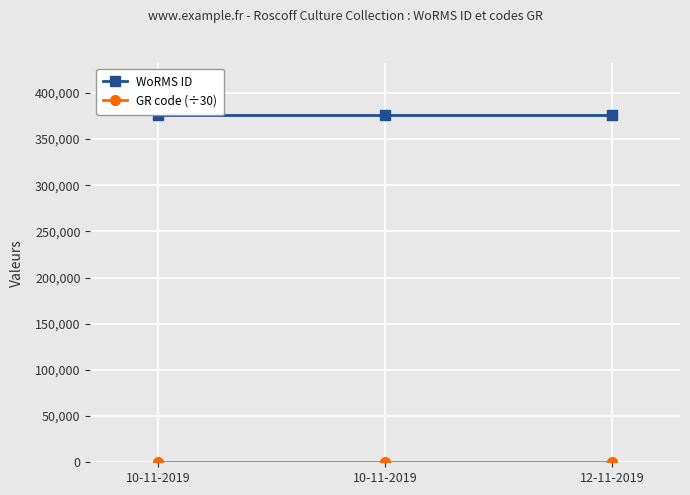

What is the sum of the WoRMS ID values at 12-11-2019 and 10-11-2019?

751762.0